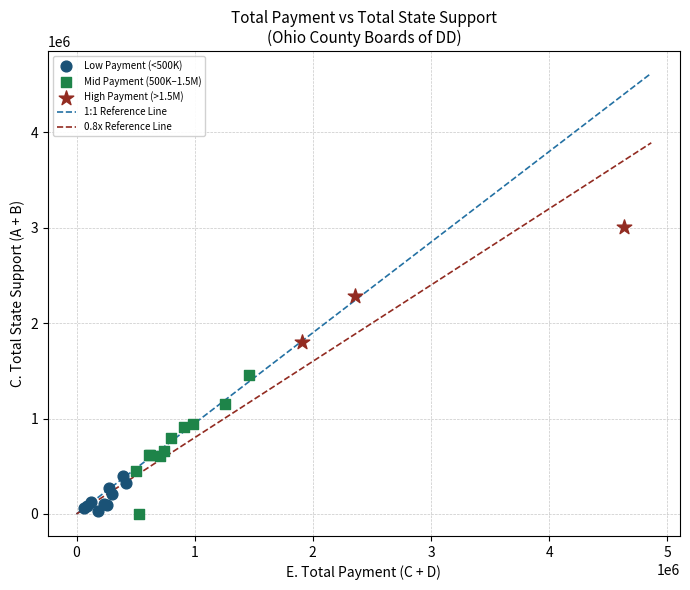

Which series has the largest Y range (max minus min)?

Mid Payment (500K–1.5M)